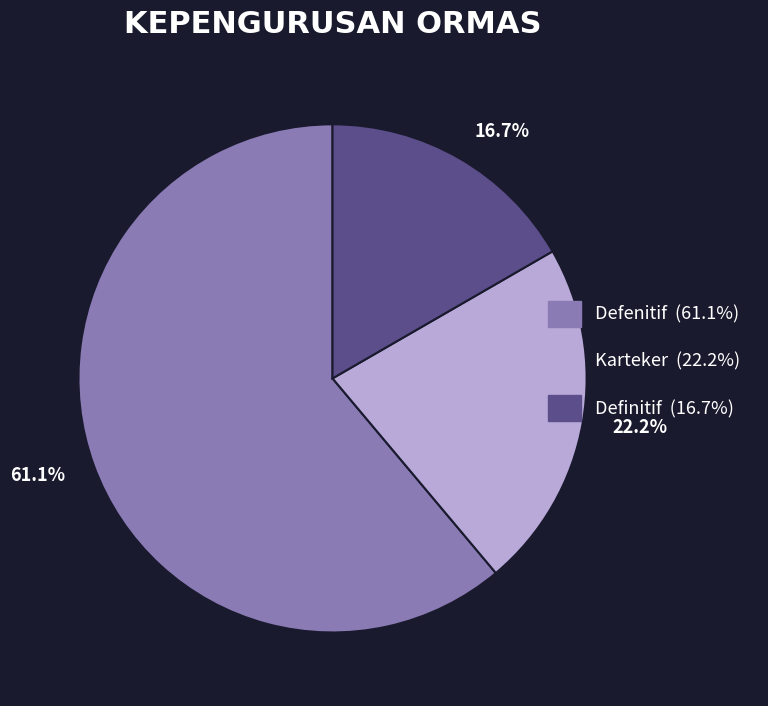

To the nearest percent, what percentage of the pie is Defenitif?

61%